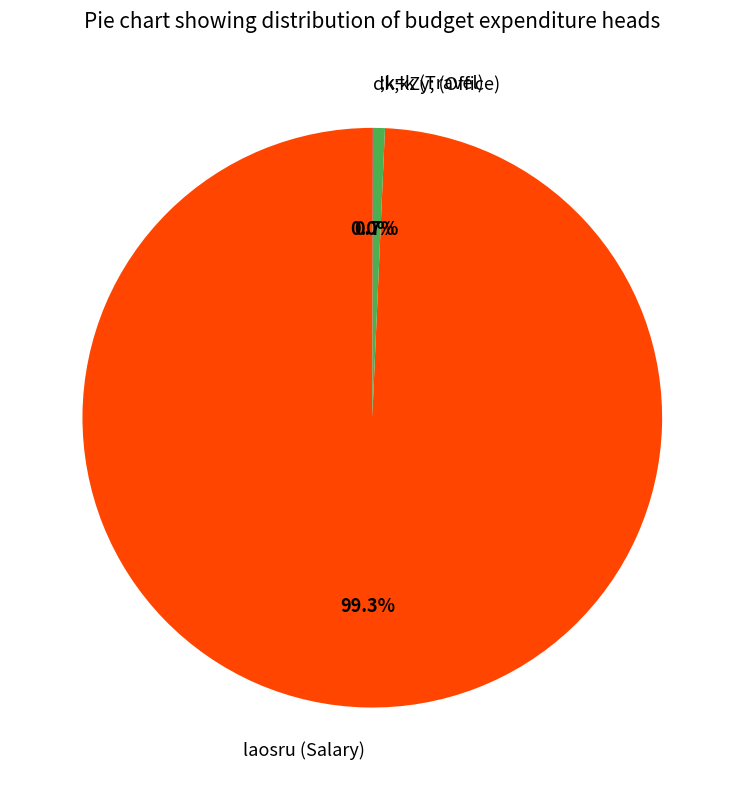

Does any single category account for the majority?

Yes